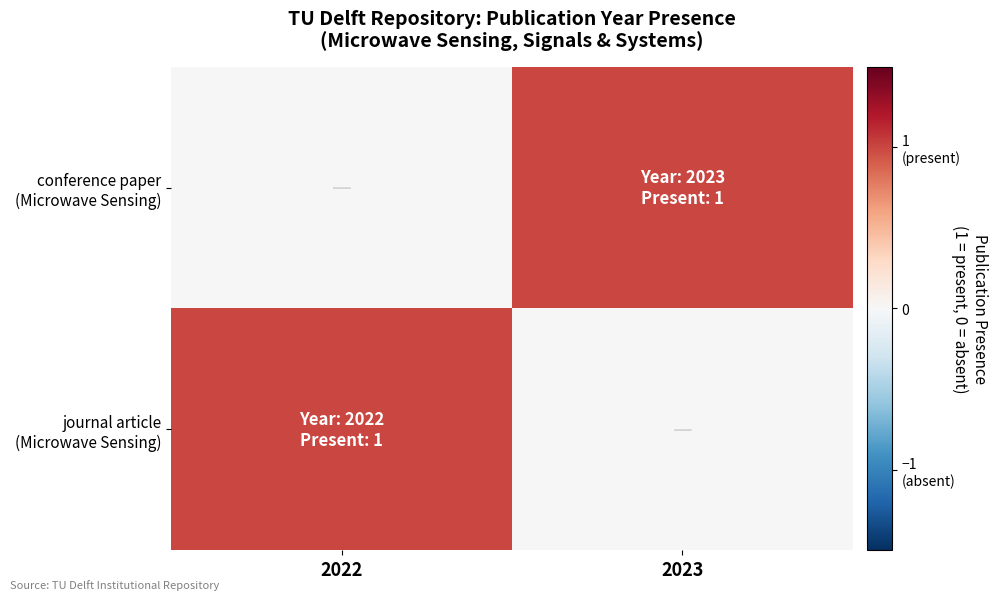

At which category does the chart reach its peak across all series?

2023